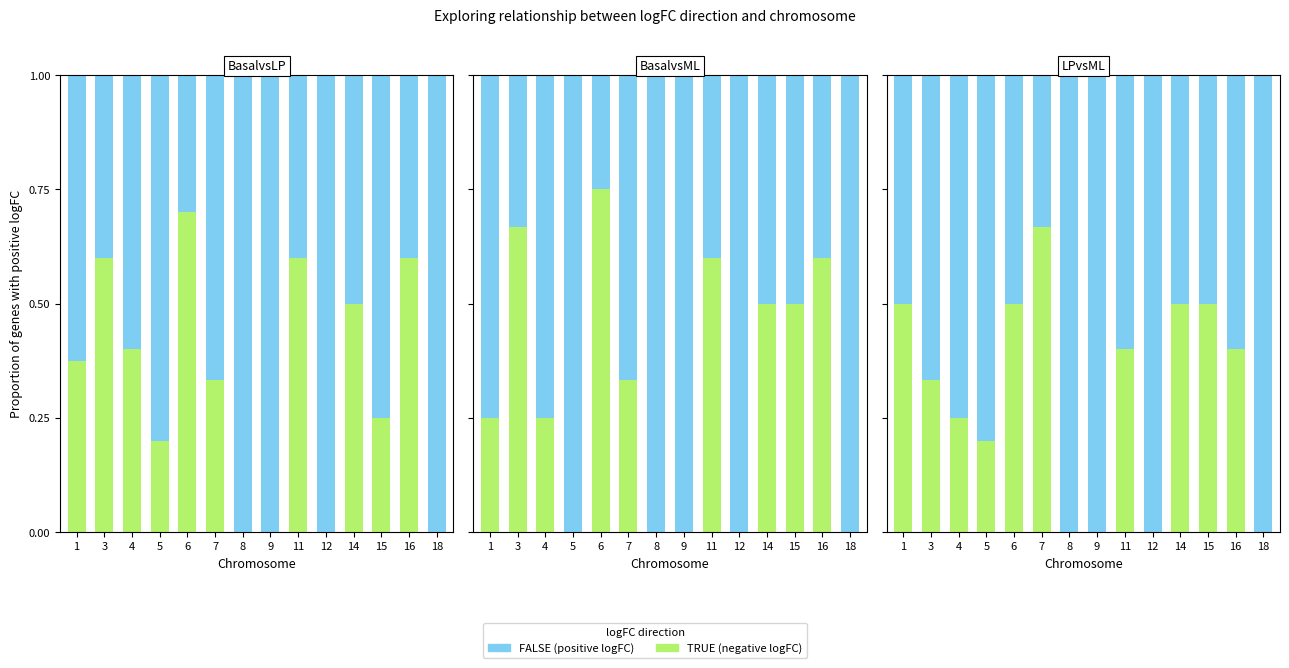

Which category has the lowest value in the TRUE series?

8